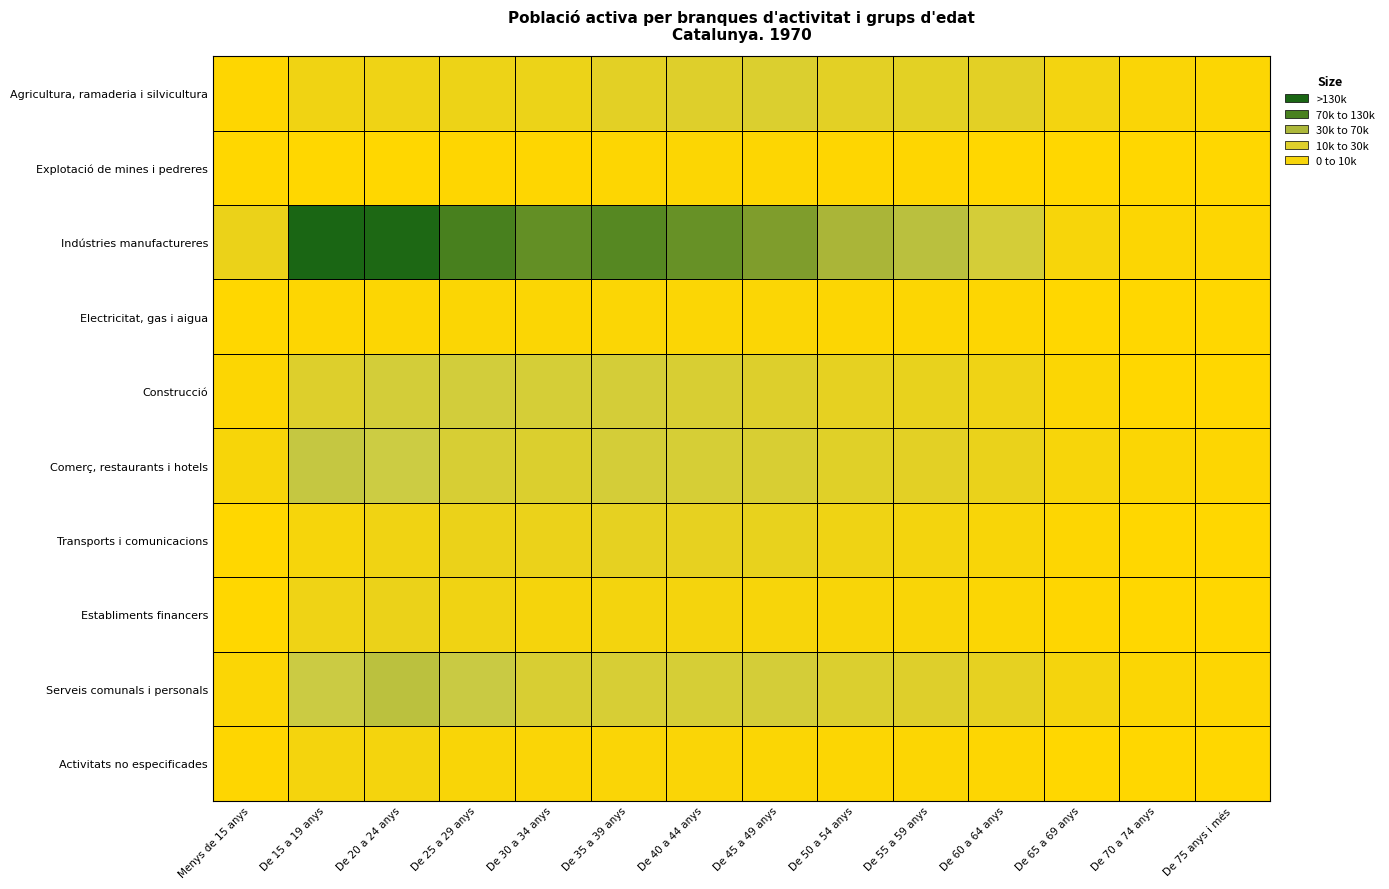

Which series changed the most between De 15 a 19 anys and De 75 anys i més?

Indústries manufactureres